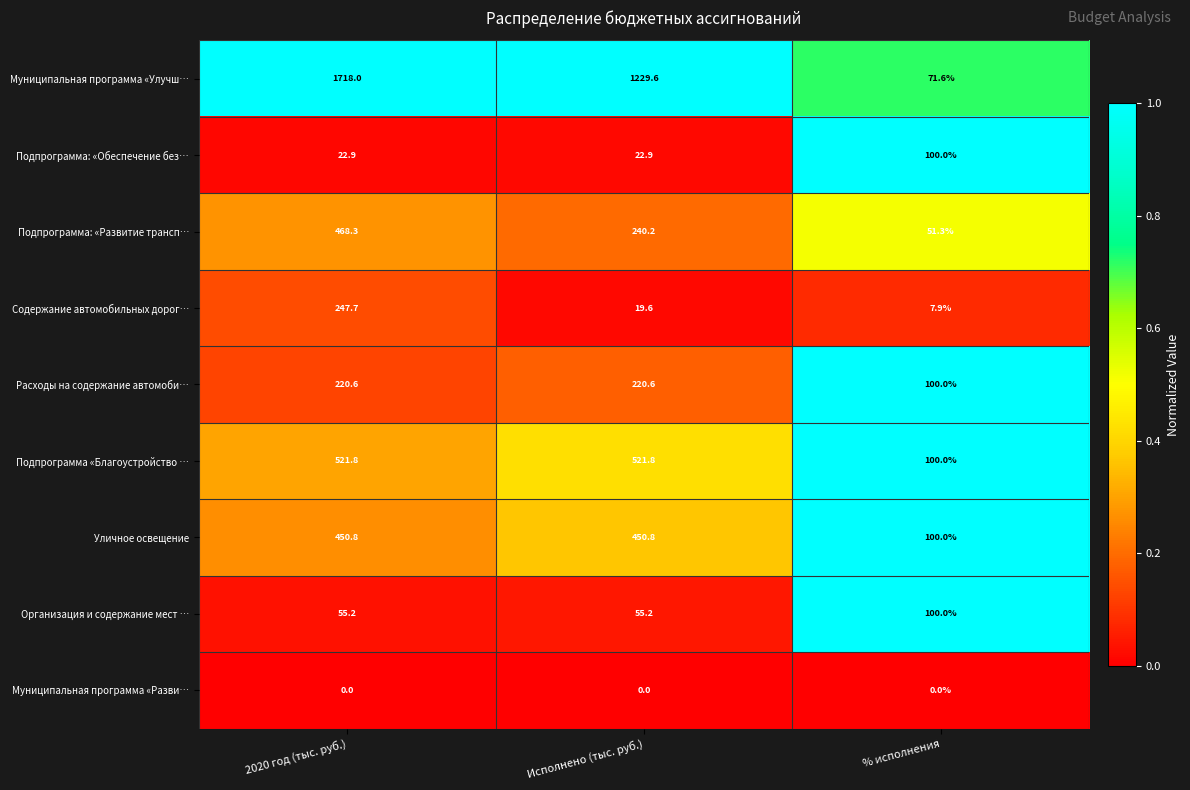

Between 2020 год (тыс. руб.) and Исполнено (тыс. руб.), which series saw the biggest shift?

Муниципальная программа «Улучш…